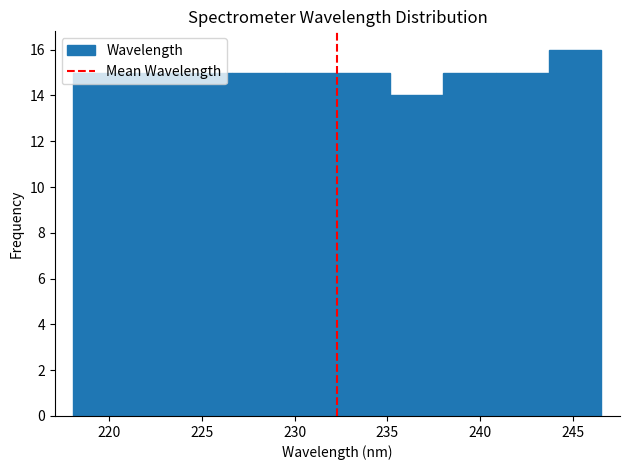

Reading left to right, list every bar in this chart as the range it spans on the x-axis followed by its height. Neither the bar edges nor the heights are printed on the chart, so give them approximately, as read against the axes.

218.0 to 221.0: 15
221.0 to 224.0: 15
224.0 to 226.5: 15
226.5 to 229.5: 15
229.5 to 232.5: 15
232.5 to 235.0: 15
235.0 to 238.0: 14
238.0 to 241.0: 15
241.0 to 243.5: 15
243.5 to 246.5: 16